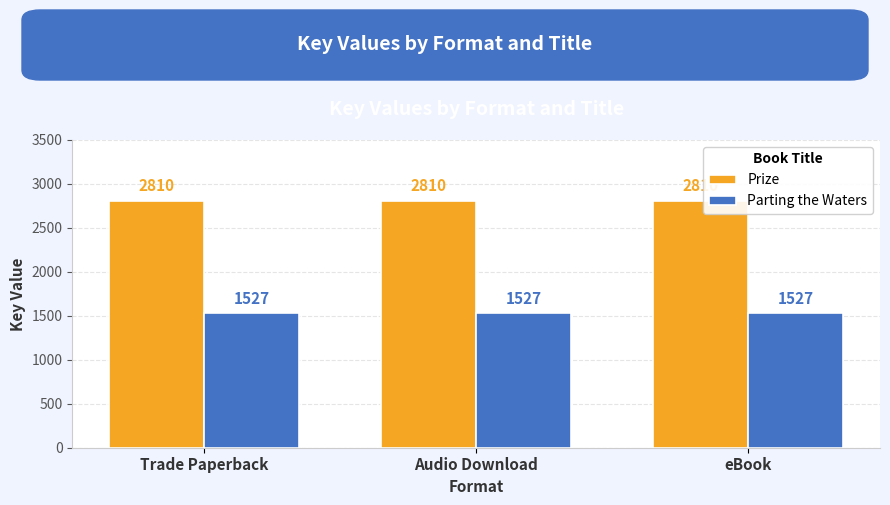

What are all the series names shown in the legend?

Prize, Parting the Waters